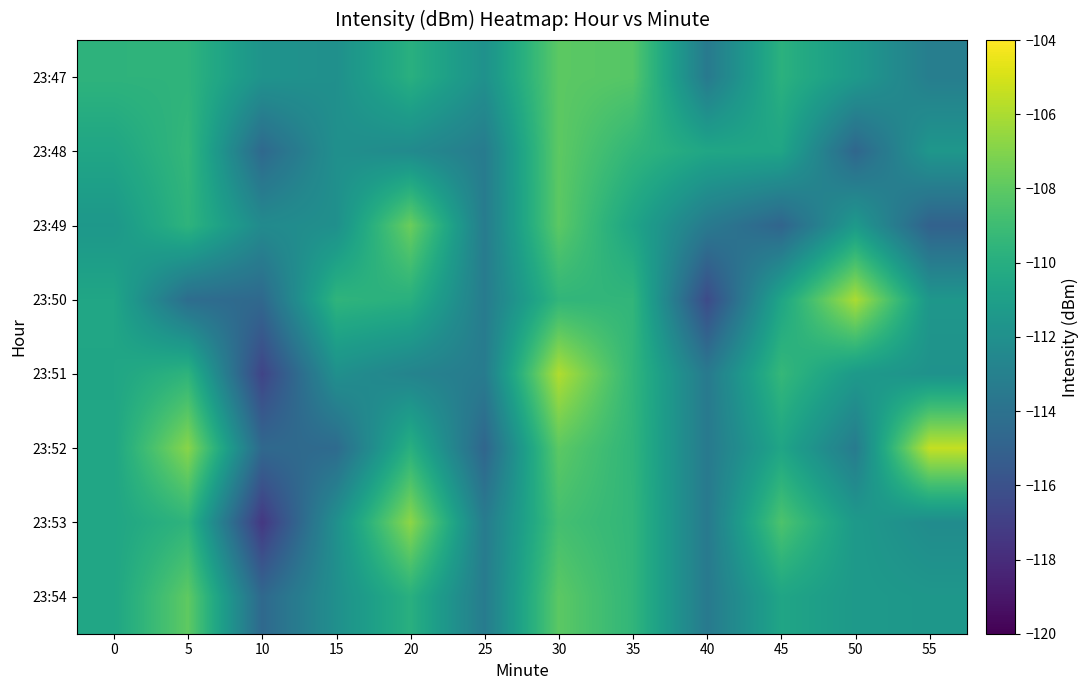

What is the total value across all series at 30?

-864.3